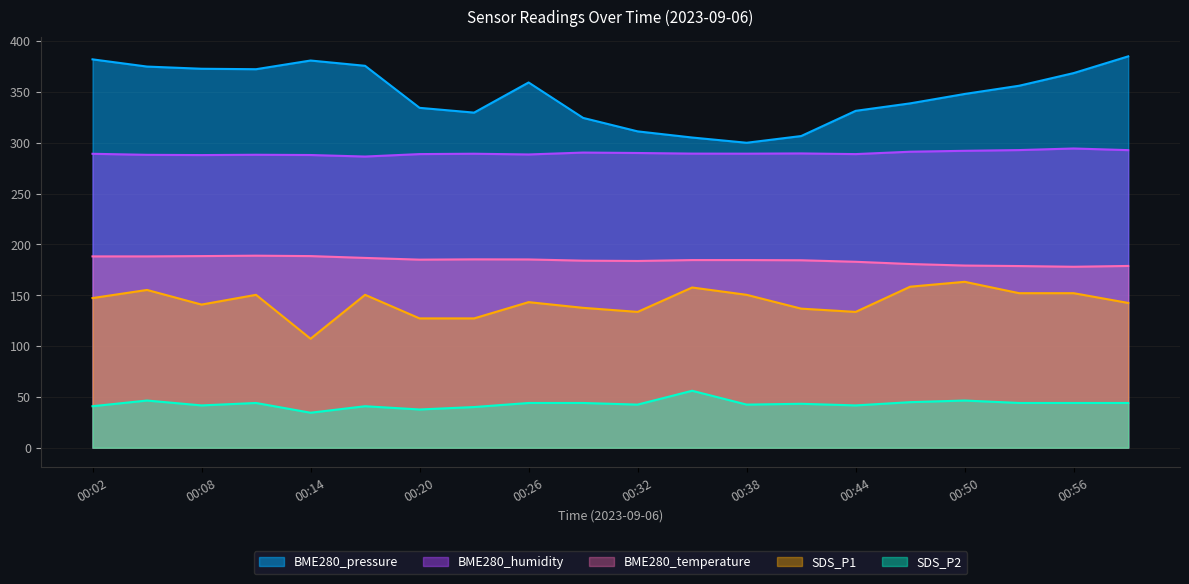

Reading left to right, transcribe all the data shown in this chart.

BME280_pressure: 382.1	375.0	372.8	372.4	380.9	375.7	334.4	329.7	359.3	324.4	311.2	305.1	300.0	306.6	331.4	338.8	348.0	356.1	368.6	385.0
BME280_humidity: 289.1	288.1	287.9	288.2	287.9	286.4	288.8	289.2	288.5	290.3	289.9	289.3	289.3	289.5	288.8	291.2	292.1	292.8	294.4	292.7
BME280_temperature: 188.2	188.2	188.5	188.9	188.5	186.7	185.0	185.3	185.2	184.0	183.7	184.6	184.6	184.4	182.9	180.7	179.2	178.7	178.0	178.8
SDS_P1: 147.2	155.2	140.8	150.4	107.2	150.4	127.2	127.2	143.2	137.6	133.6	157.6	150.4	136.8	133.6	158.4	163.2	152.0	152.0	142.4
SDS_P2: 40.8	46.4	41.6	44.0	34.4	40.8	37.6	40.0	44.0	44.0	42.4	56.0	42.4	43.2	41.6	44.8	46.4	44.0	44.0	44.0